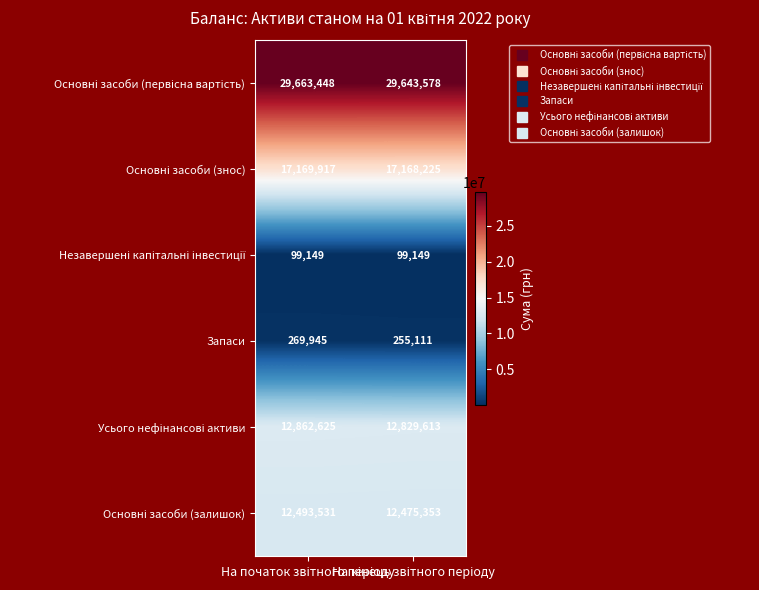

What is the average value of the Запаси series?

262528